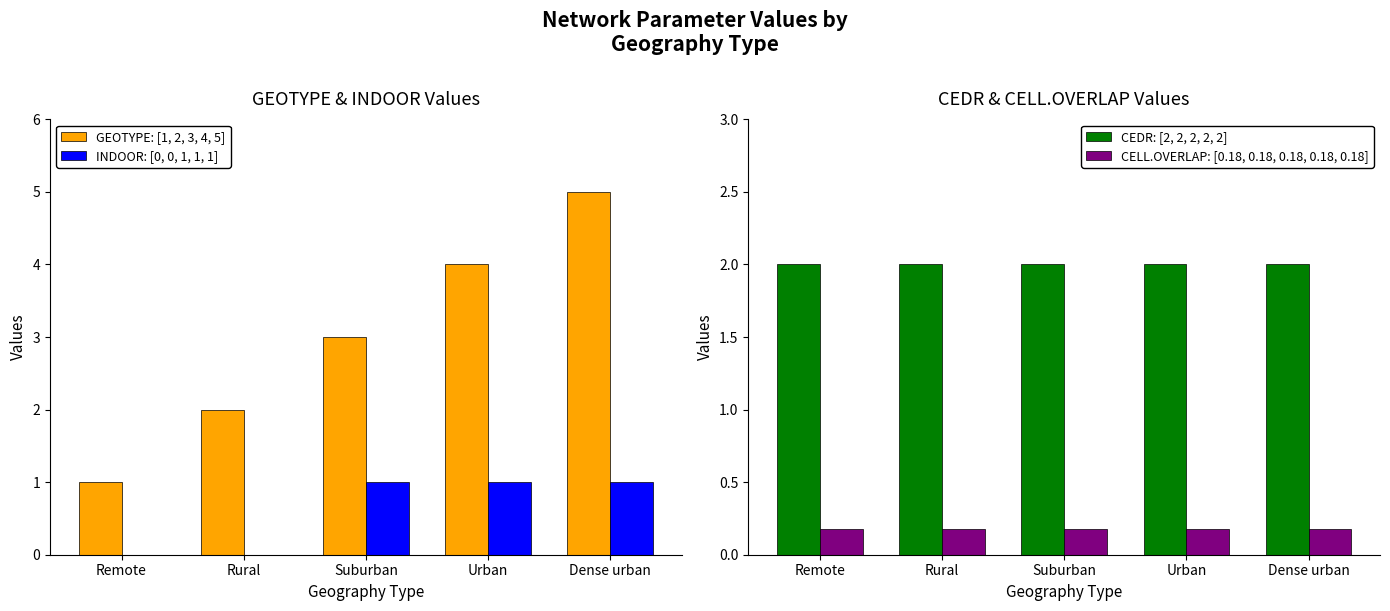

At which category is the sum across all series the highest?

Dense urban